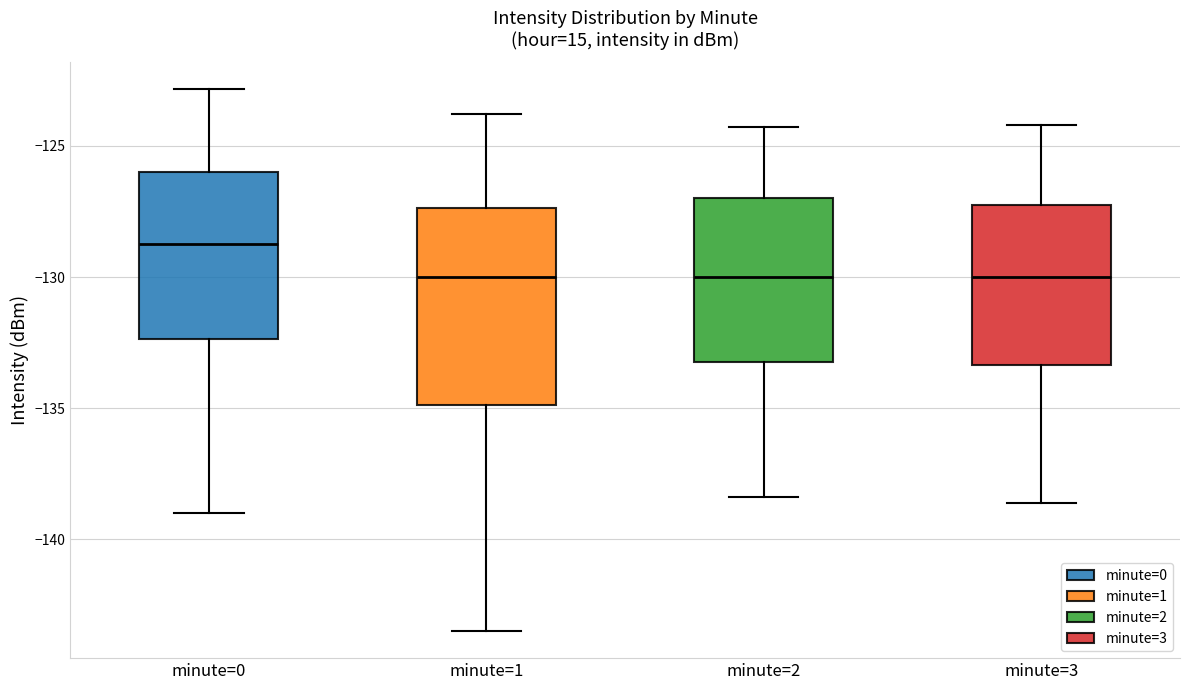

Where does the lower whisker of the box for minute=3 end on the y-axis? The values are not printed on the chart, so give them approximately, as read against the axis.

-138.5